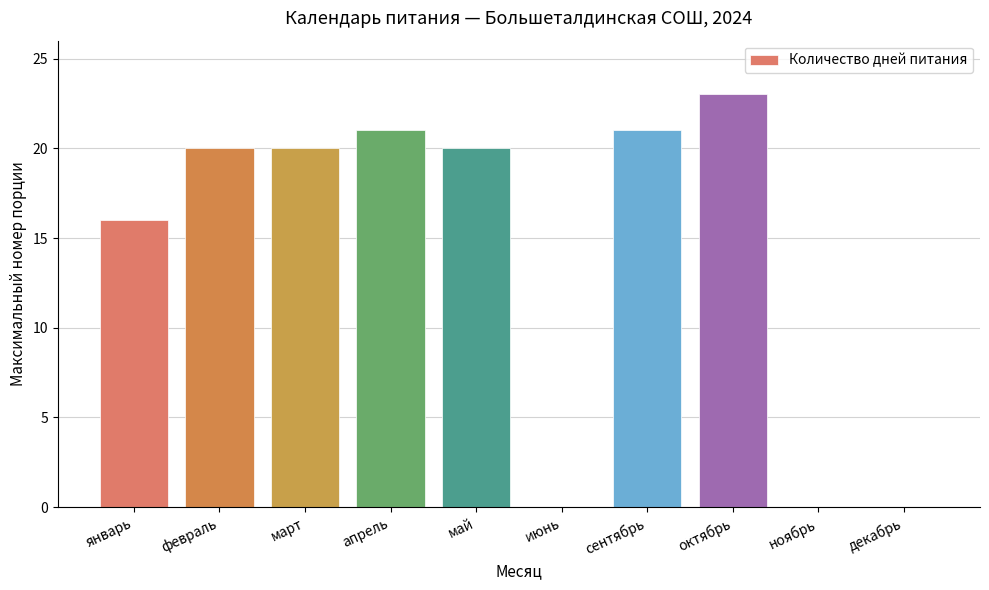

Between сентябрь and ноябрь, which is larger?

сентябрь